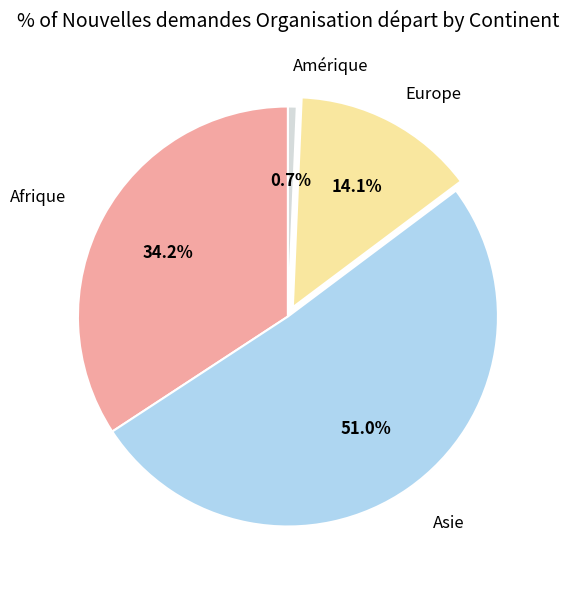

How many segments does this pie chart have?

4